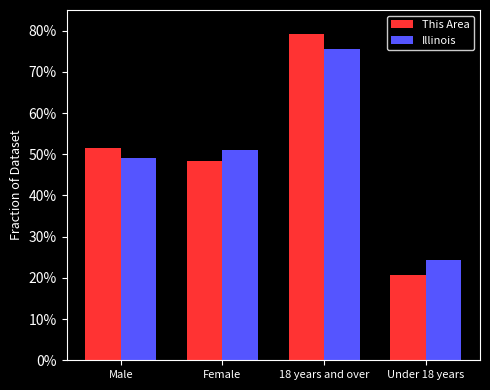

What are all the series names shown in the legend?

This Area, Illinois